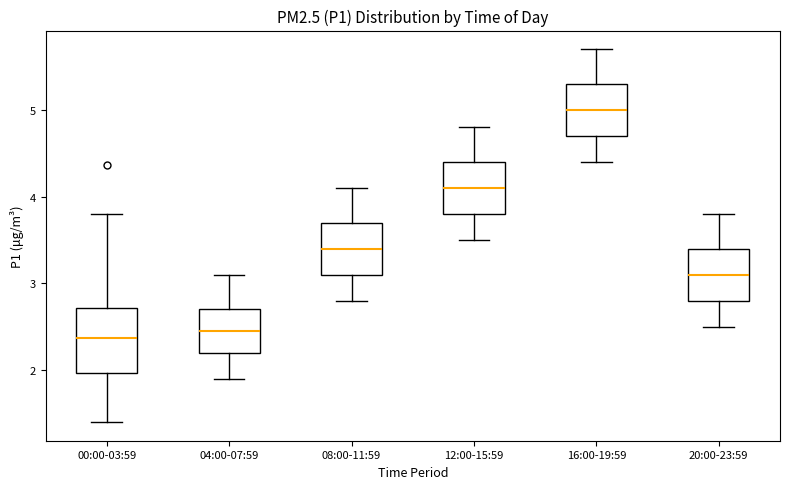

Where does the upper whisker of the box for 12:00-15:59 end on the y-axis? The values are not printed on the chart, so give them approximately, as read against the axis.

4.8